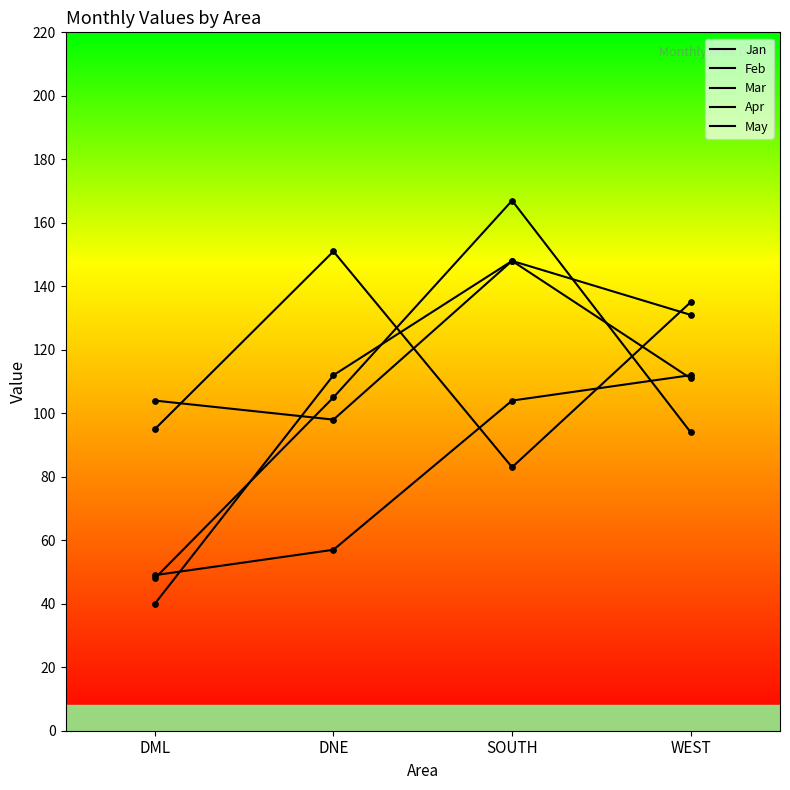

Which series has the largest total across all categories?

Feb